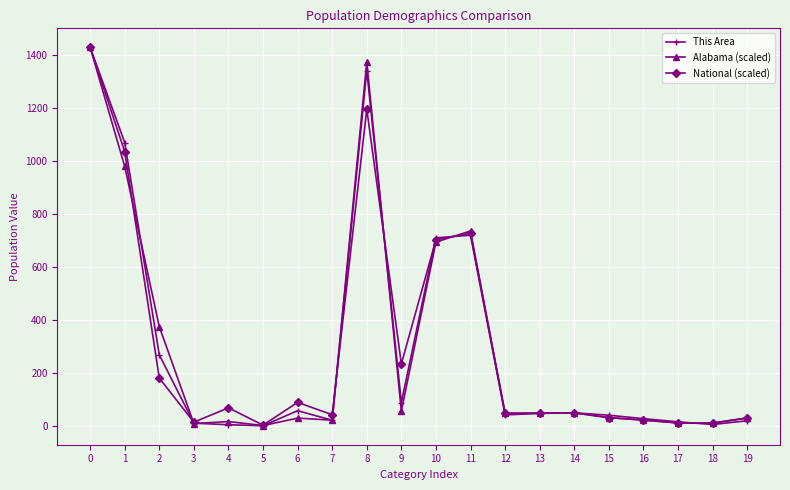

The value of National (scaled) at 8 is 1196.2. True or false?

True